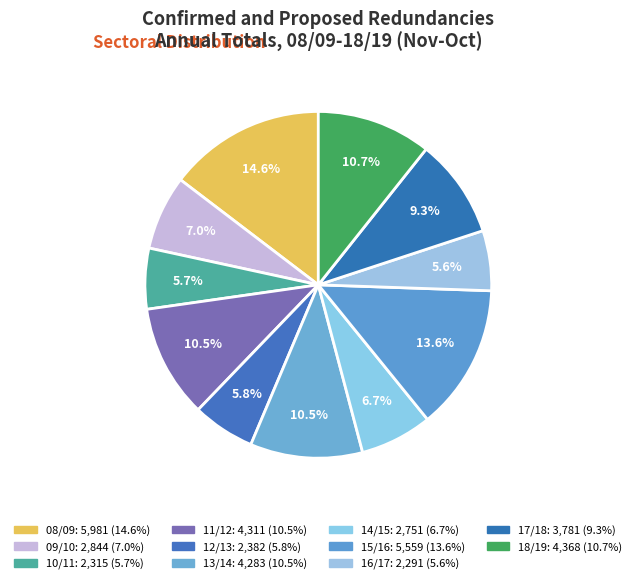

Rank the categories by value from highest to lowest.

08/09, 15/16, 18/19, 11/12, 13/14, 17/18, 09/10, 14/15, 12/13, 10/11, 16/17